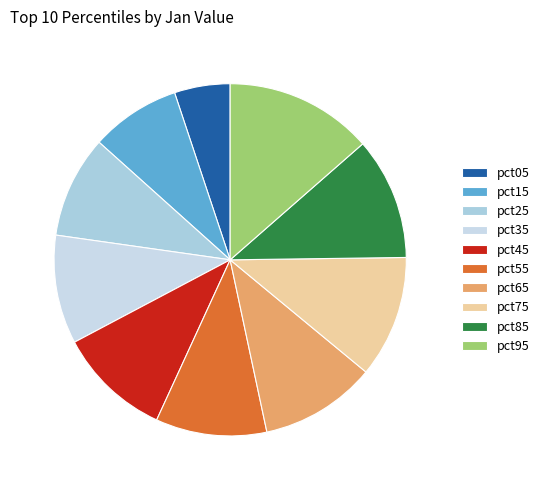

What is the change in value from pct05 to pct65?

+0.3